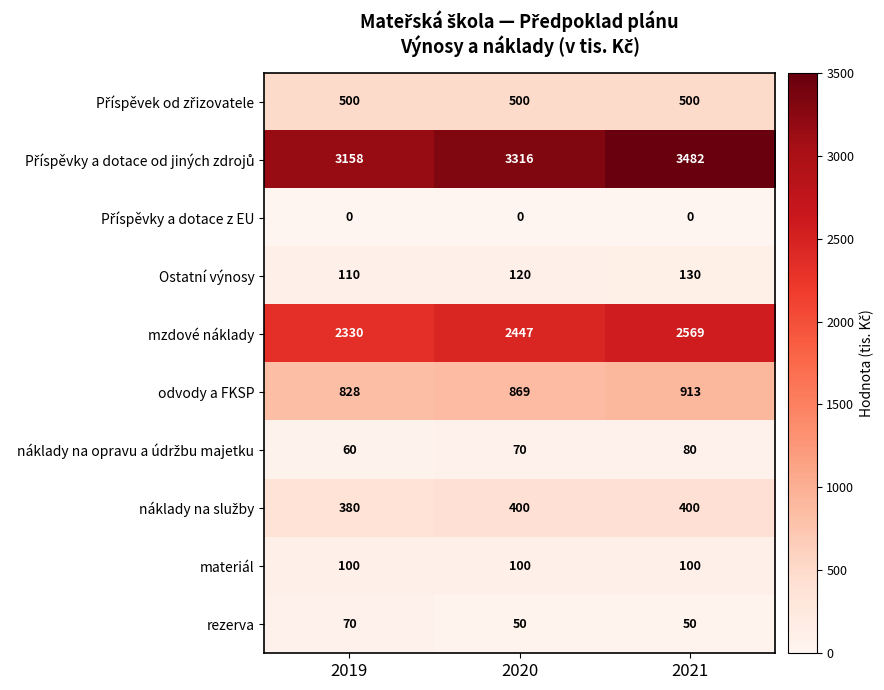

What is the maximum value shown in the chart?

3482